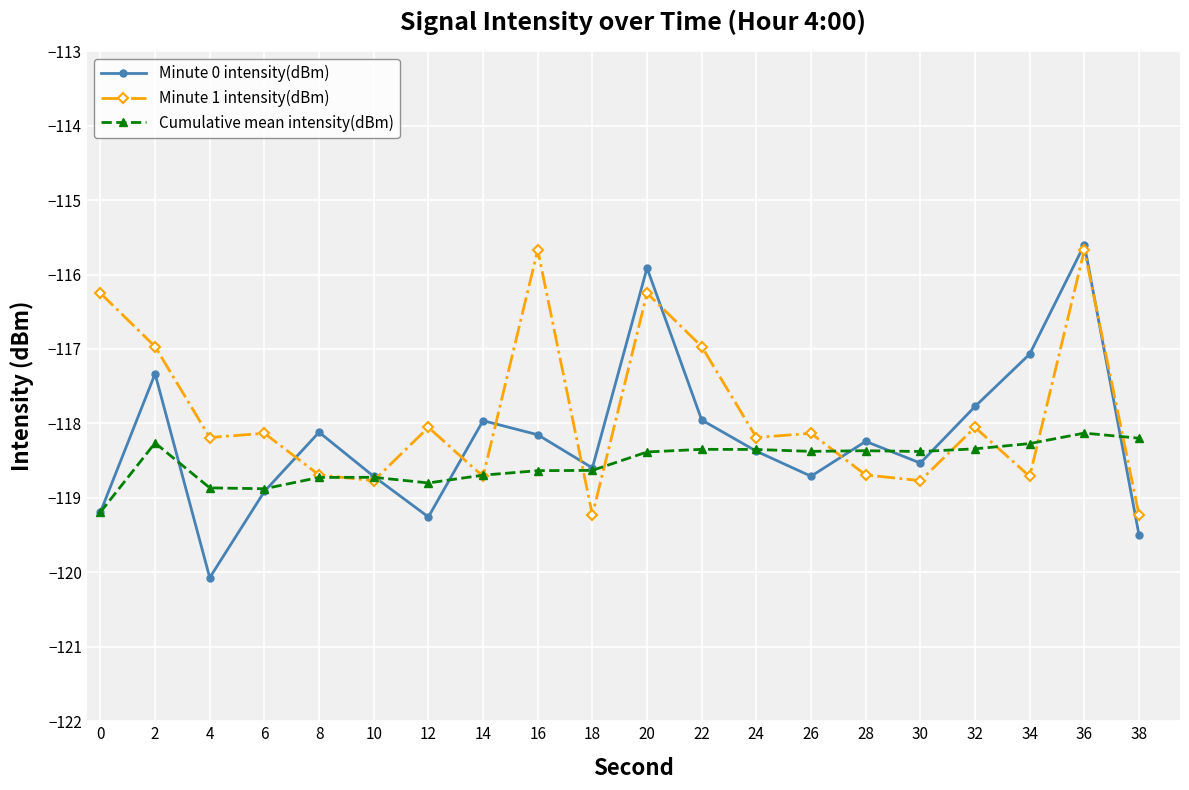

Does the chart display data point markers on the line(s)?

Yes